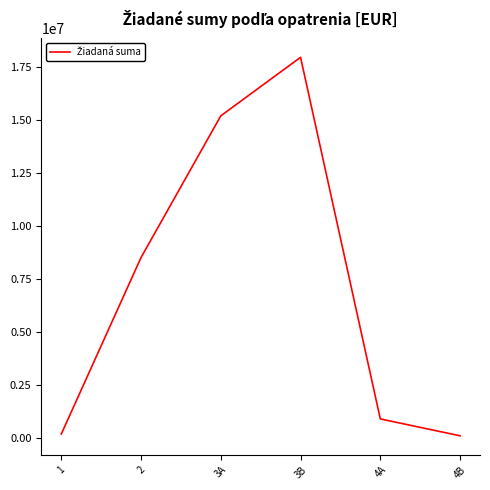

The value at 2 is 8516522.0. True or false?

True